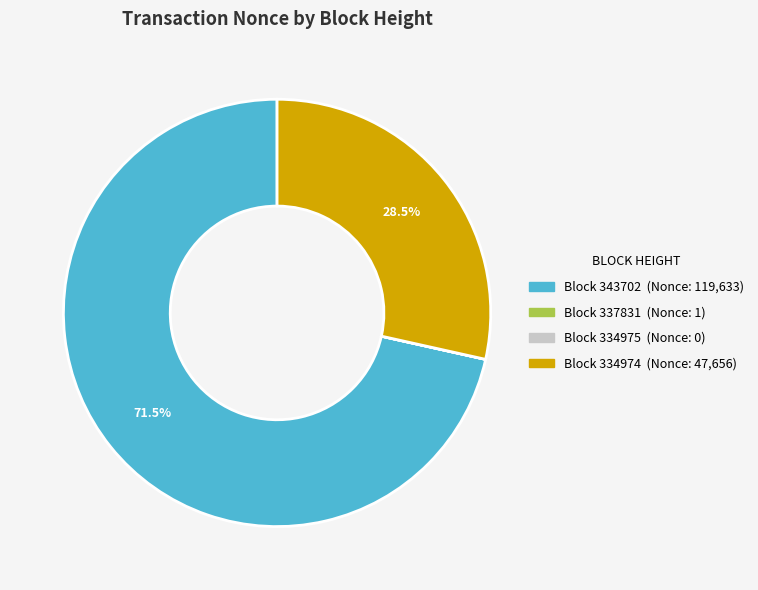

Does any single category account for the majority?

Yes